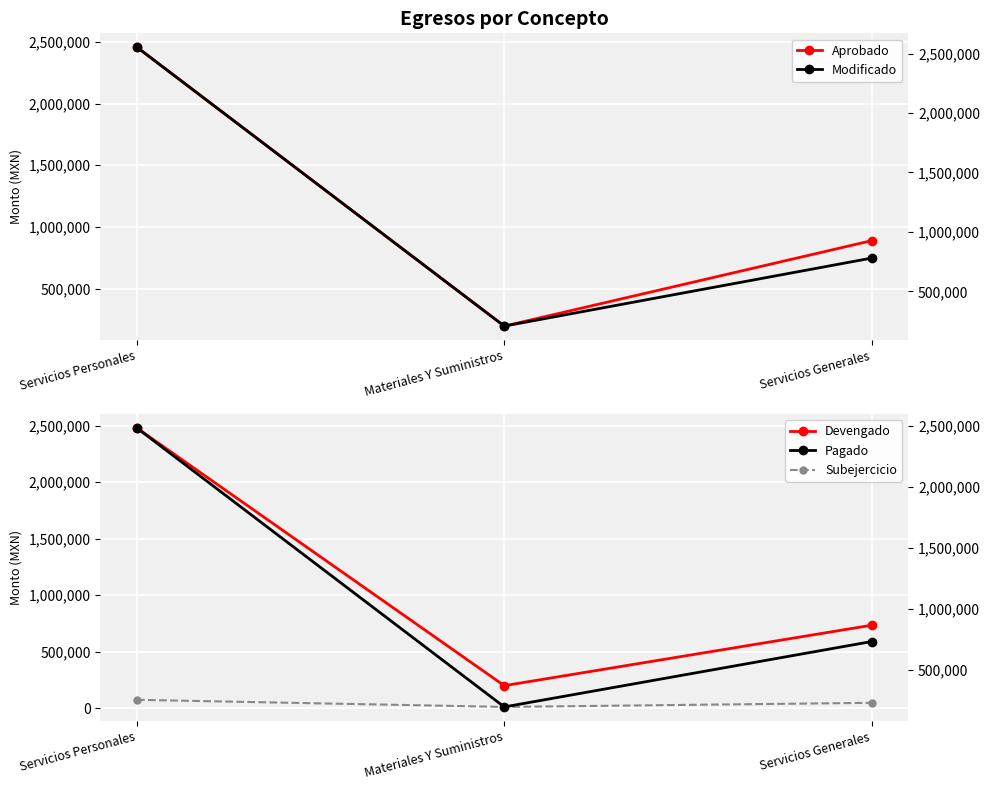

The value of Devengado at Servicios Personales is 4424142.5. True or false?

False